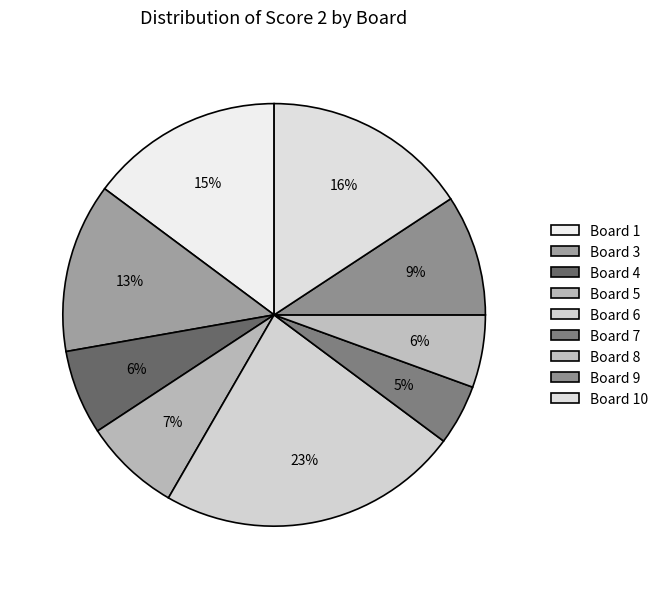

Count the number of slices in the pie.

9